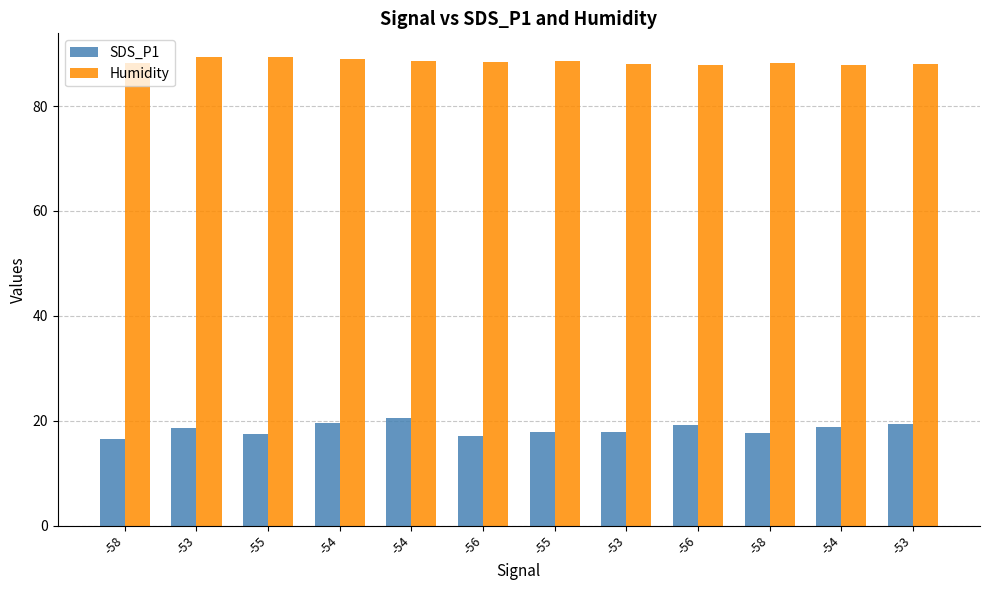

How many series are shown in this chart?

2